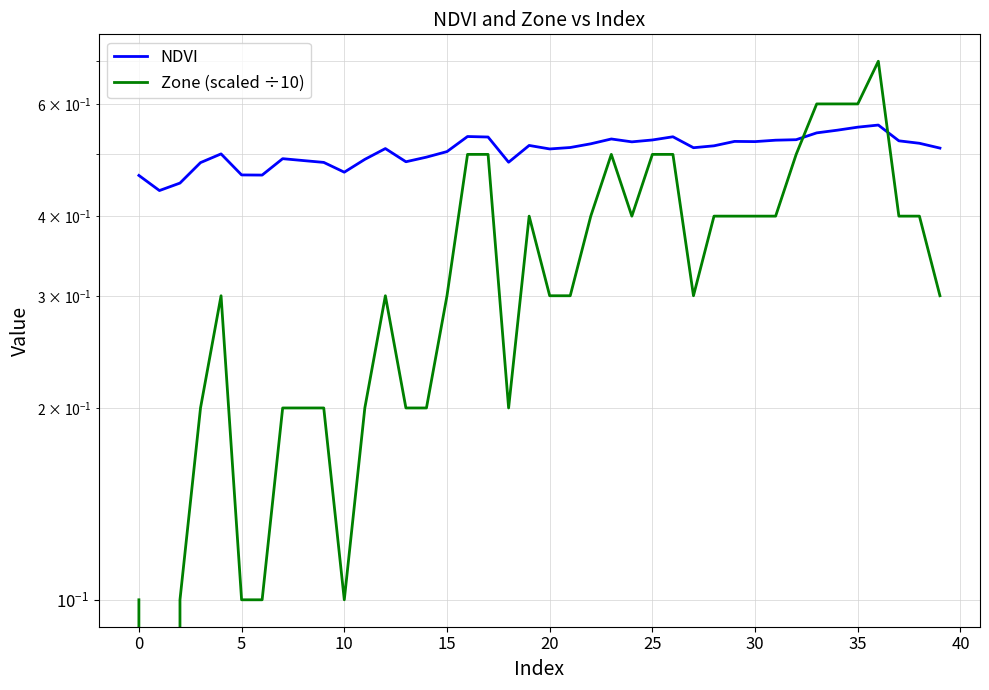

Reading left to right, transcribe all the data shown in this chart.

NDVI: 0.5	0.4	0.5	0.5	0.5	0.5	0.5	0.5	0.5	0.5	0.5	0.5	0.5	0.5	0.5	0.5	0.5	0.5	0.5	0.5	0.5	0.5	0.5	0.5	0.5	0.5	0.5	0.5	0.5	0.5	0.5	0.5	0.5	0.5	0.5	0.6	0.6	0.5	0.5	0.5
Zone (scaled ÷10): 0.1	0.0	0.1	0.2	0.3	0.1	0.1	0.2	0.2	0.2	0.1	0.2	0.3	0.2	0.2	0.3	0.5	0.5	0.2	0.4	0.3	0.3	0.4	0.5	0.4	0.5	0.5	0.3	0.4	0.4	0.4	0.4	0.5	0.6	0.6	0.6	0.7	0.4	0.4	0.3